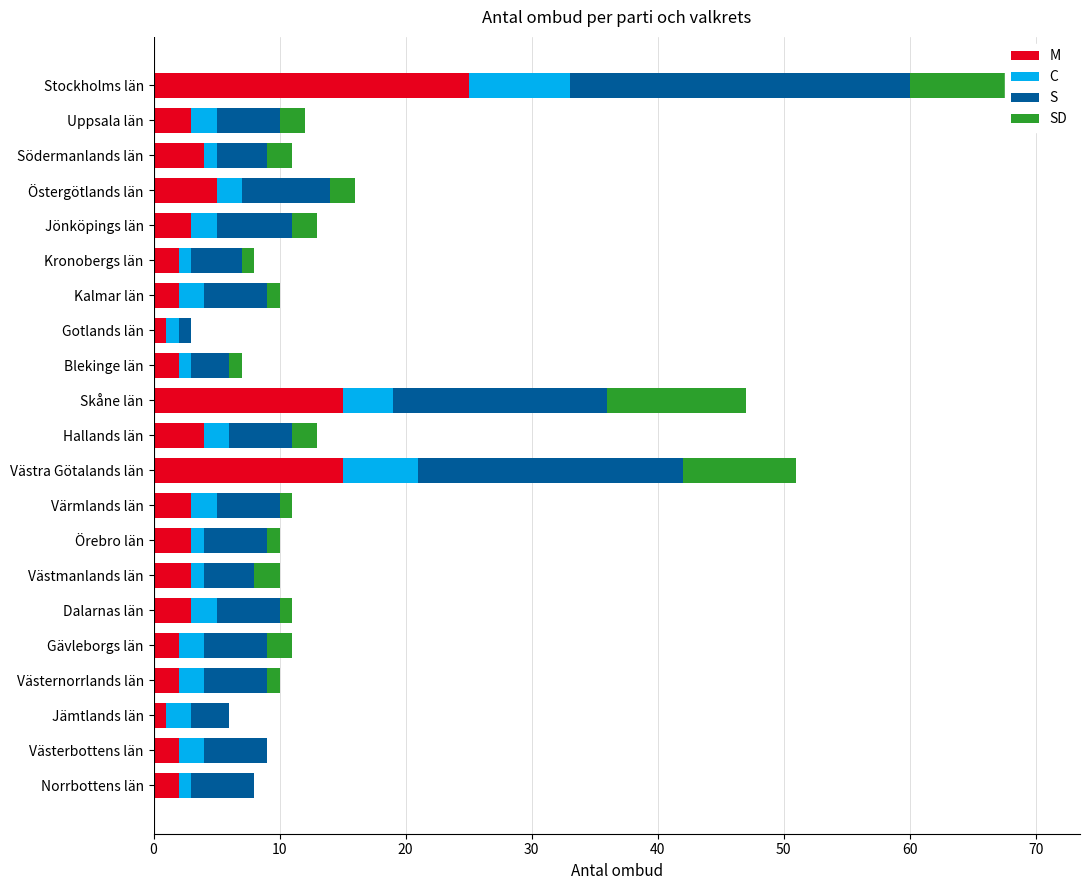

At which category is the sum across all series the highest?

Stockholms län